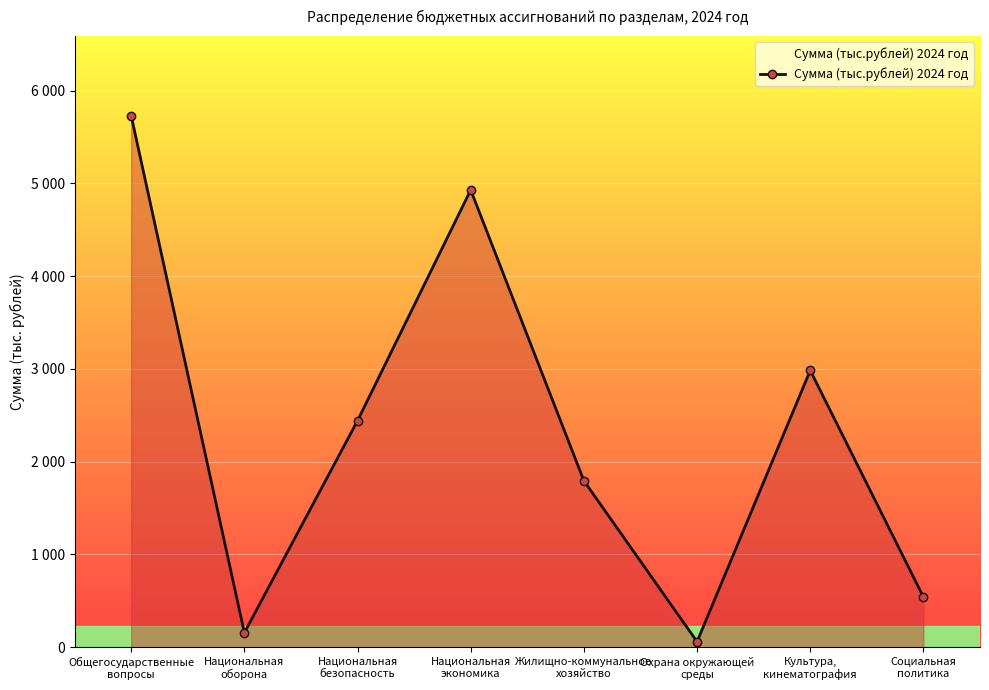

What is the difference between the values at Социальная
политика and Культура,
кинематография?

2442.3